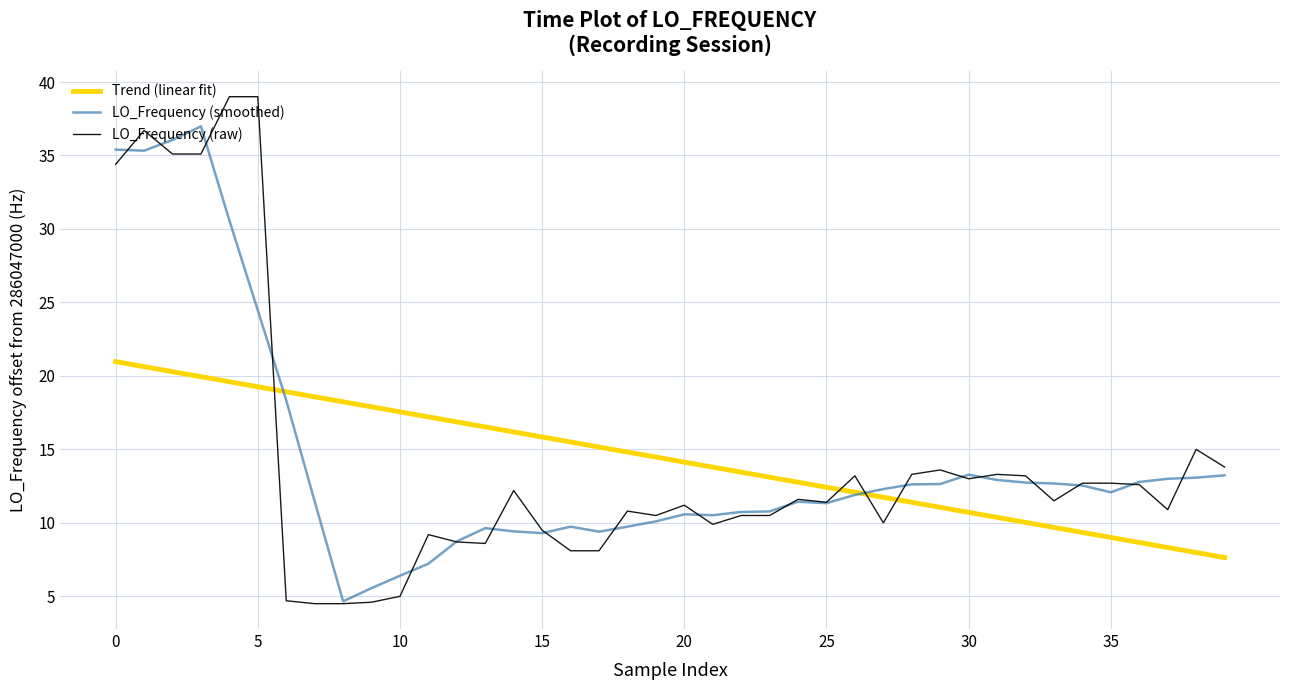

Which series ends up on top after the final intersection of LO_Frequency (raw) and LO_Frequency (smoothed)?

LO_Frequency (raw)